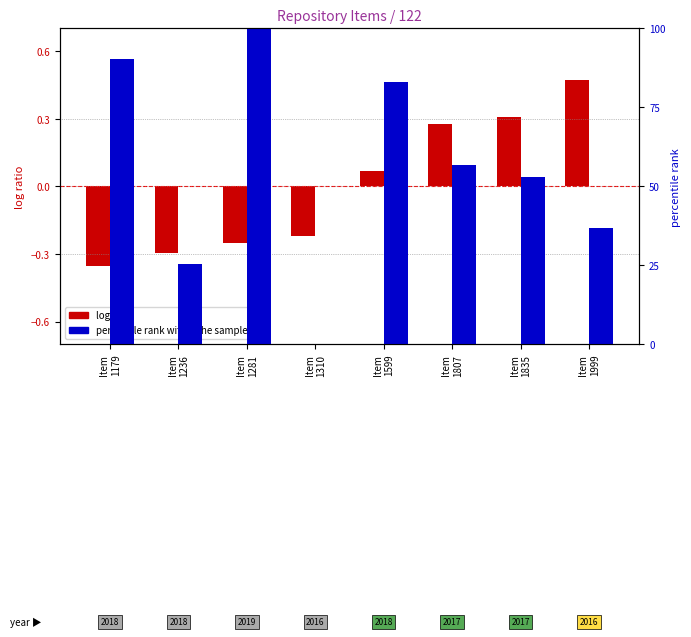

What is the difference between the maximum and minimum values in the percentile rank within the sample series?

100.0